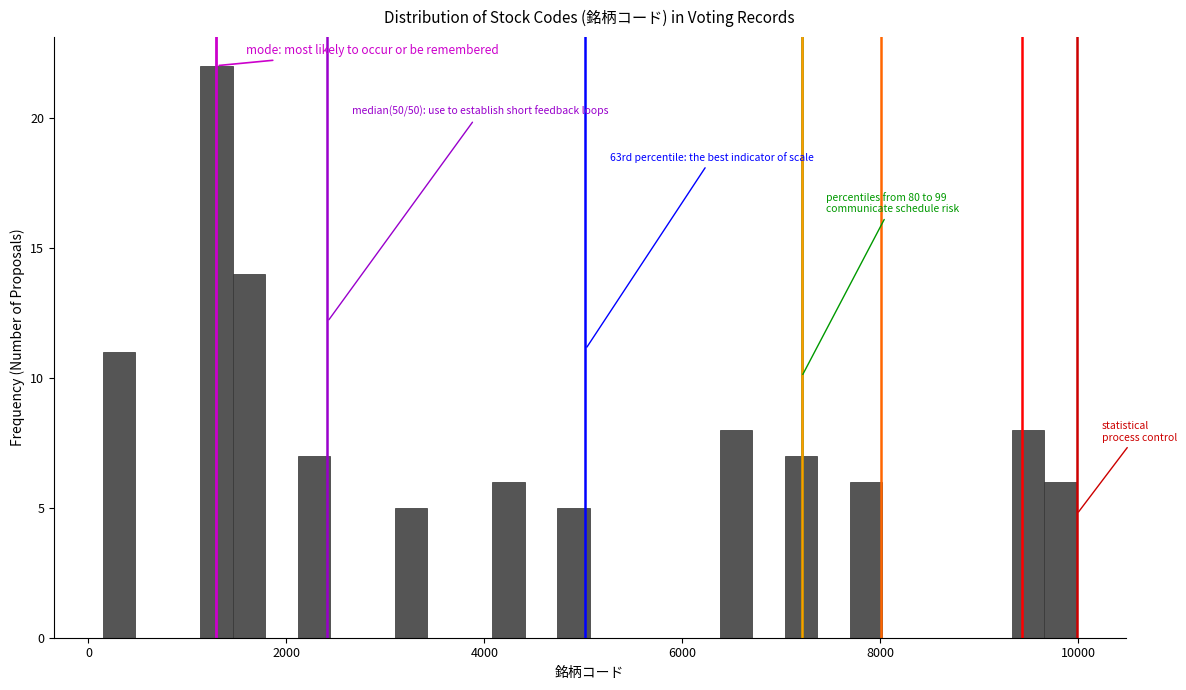

Around what value on the x-axis is the tallest bar? Give the approximate position of its centre, as read against the axis.

1200